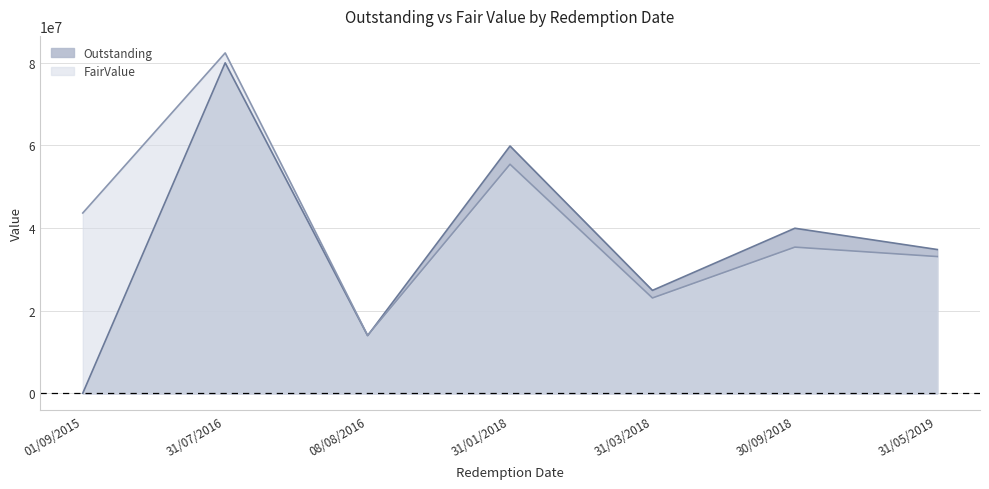

List the labels in order of Outstanding value, smallest first.

01/09/2015, 08/08/2016, 31/03/2018, 31/05/2019, 30/09/2018, 31/01/2018, 31/07/2016